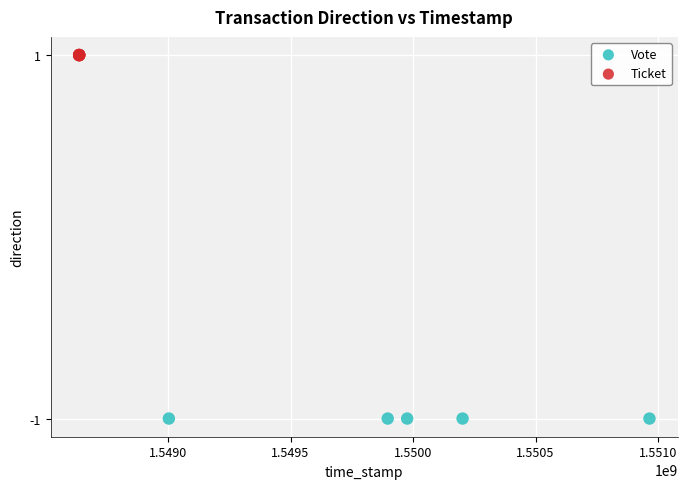

Which series reaches the minimum Y coordinate?

Vote